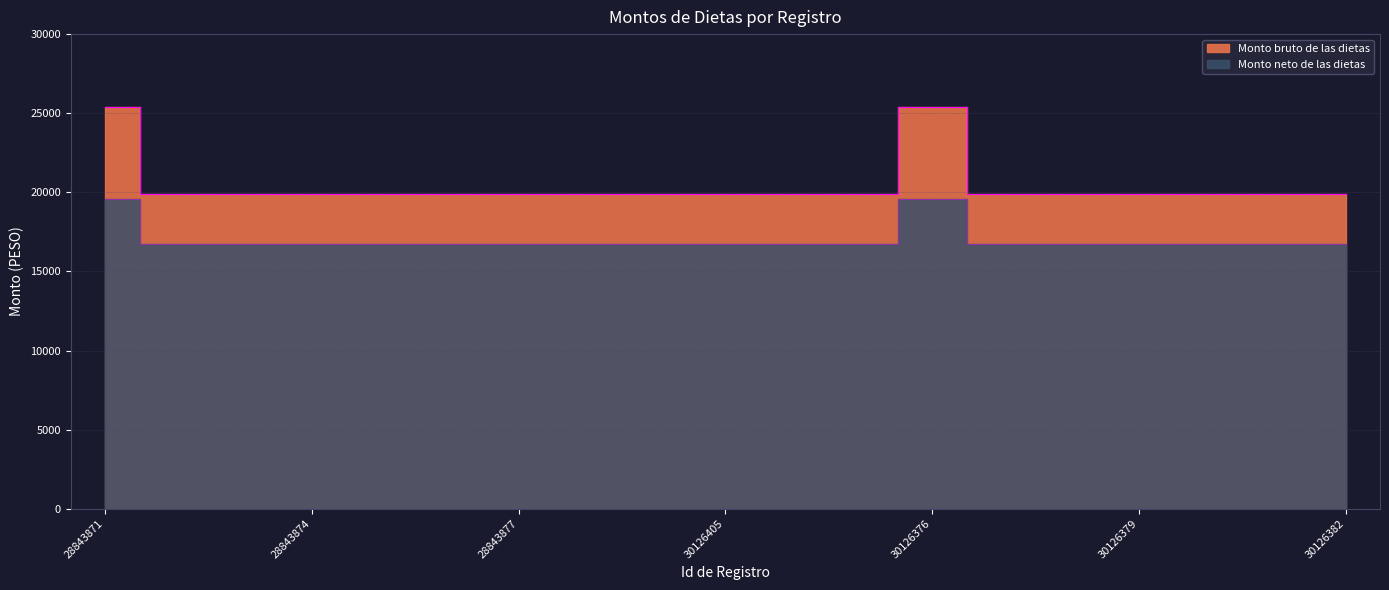

True or false: Monto neto de las dietas and Monto bruto de las dietas intersect in this chart.

False